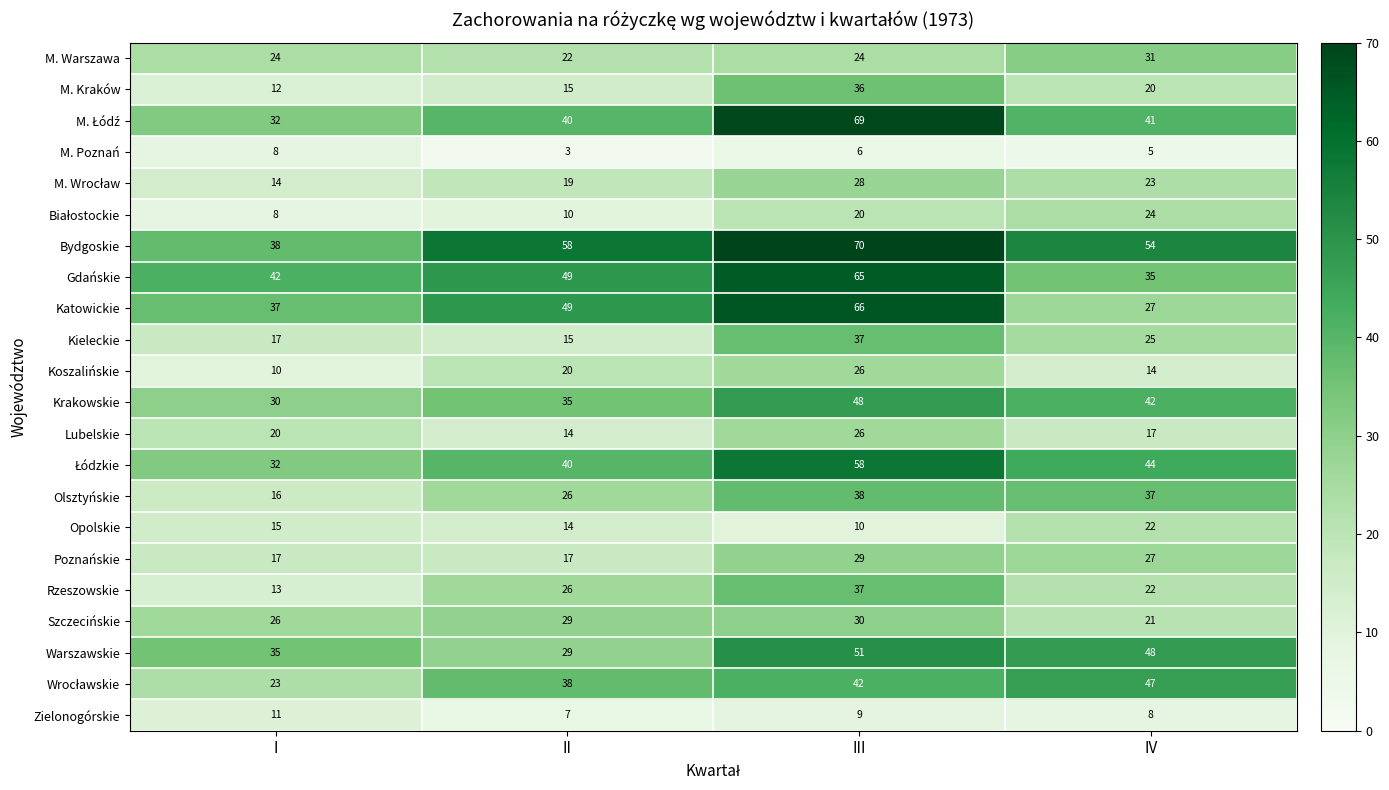

The M. Poznań series shows 3 at II. True or false?

True